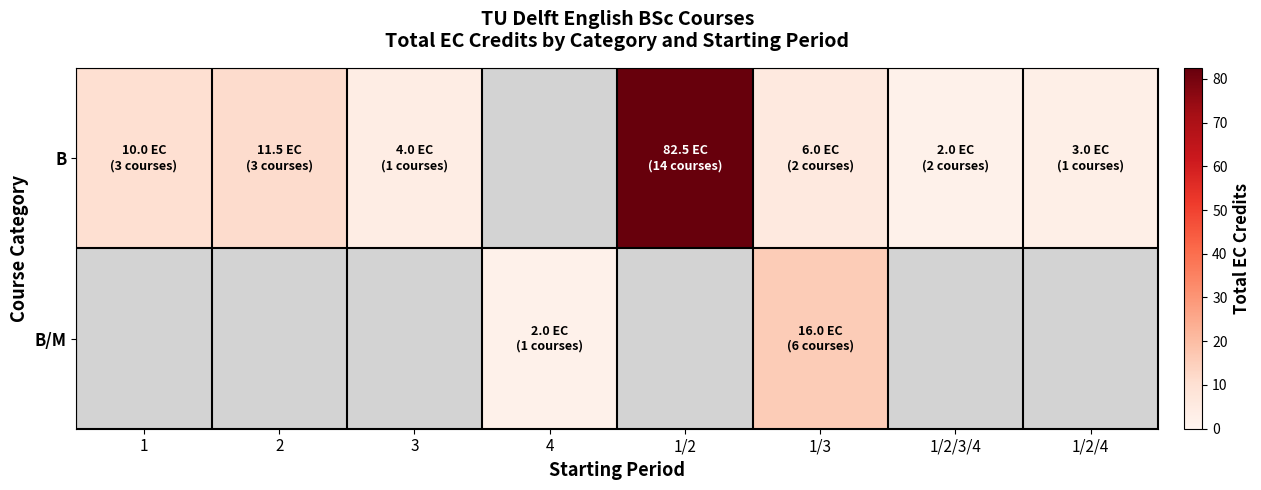

At how many categories does at least one series exceed 37?

1